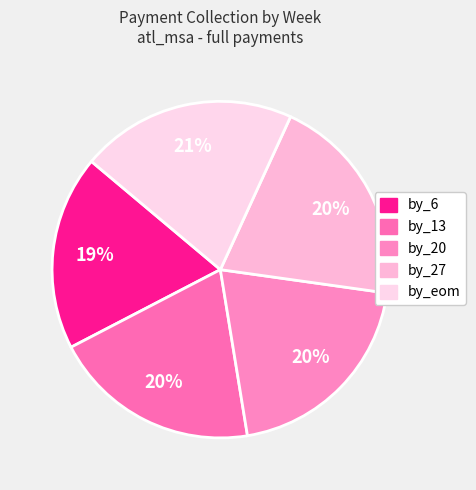

Is the sum of by_27 and by_6 greater than half?

No